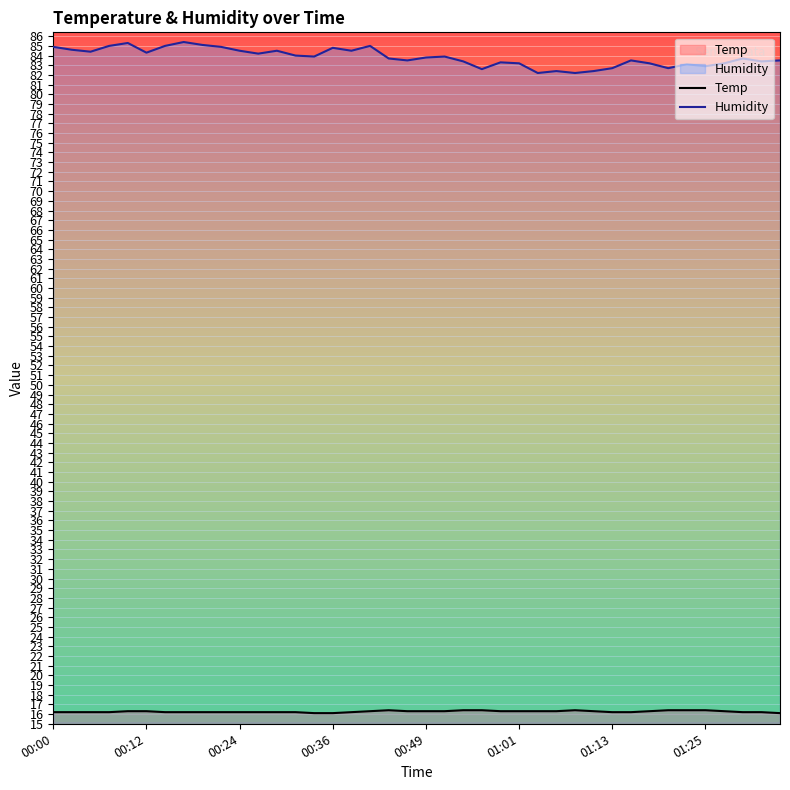

True or false: Temp and Humidity cross at least once.

False